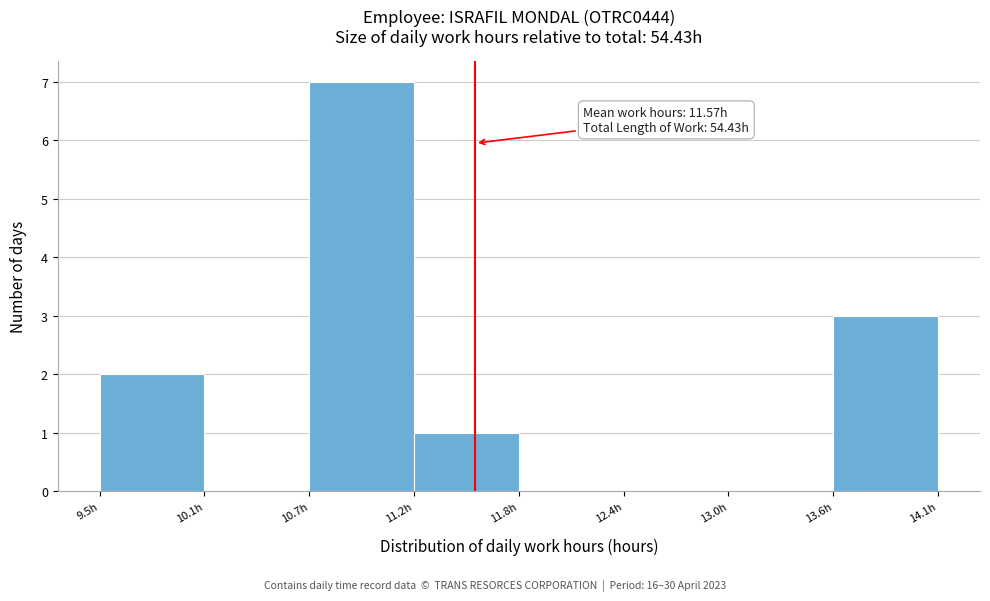

Over which range of the x-axis is the bar tallest?

10.7 to 11.2